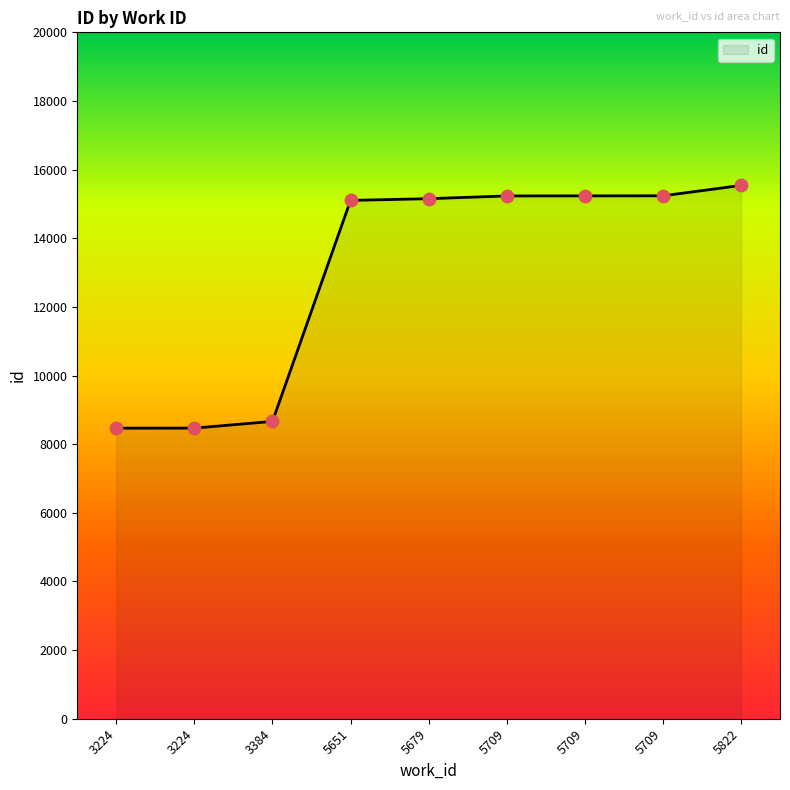

Between 5709 and 3224, which is larger?

5709